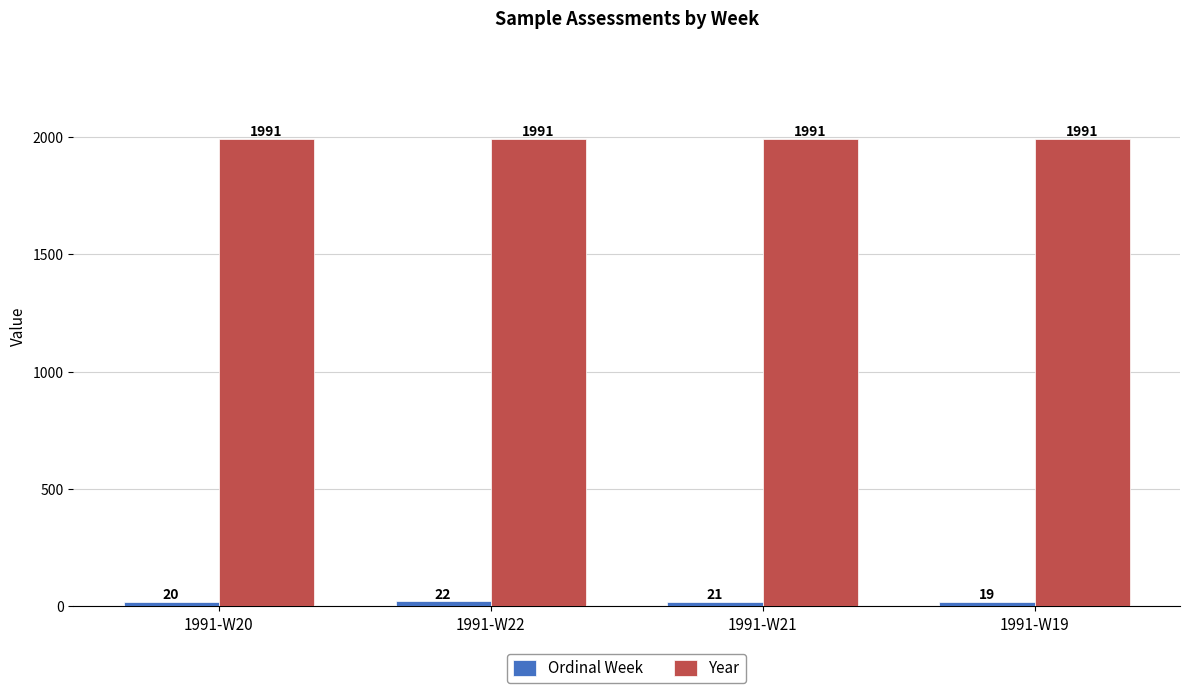

What is the spread (max minus min) of values at 1991-W21?

1970